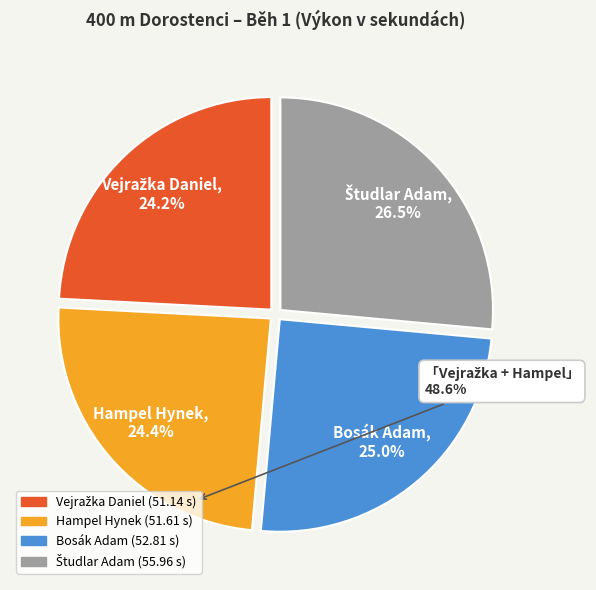

Approximately how many times larger is the value at Hampel Hynek compared to Bosák Adam?

1.0